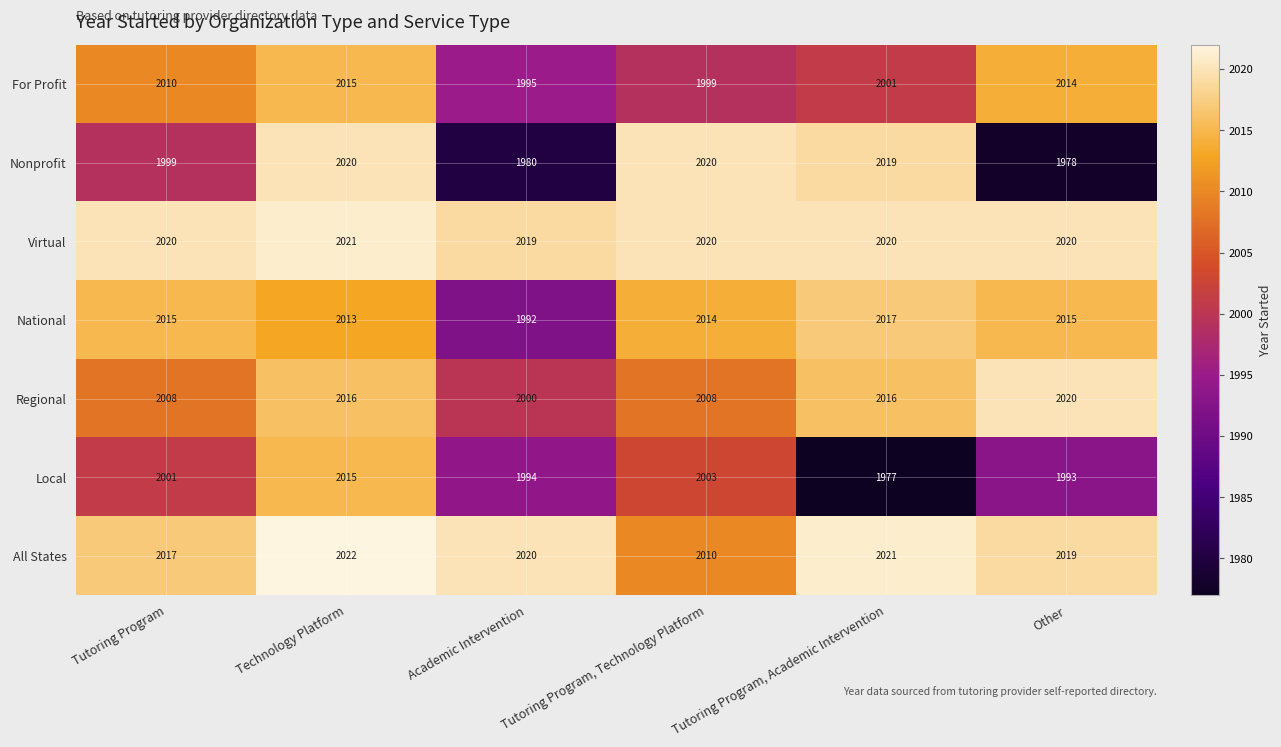

Which series has the largest total across all categories?

Virtual